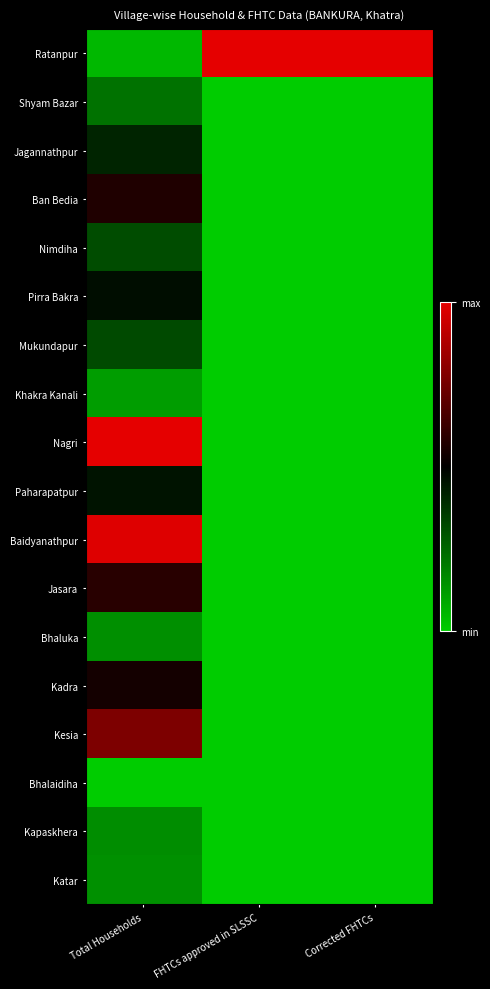

Which label corresponds to the largest value in the chart?

FHTCs approved in SLSSC